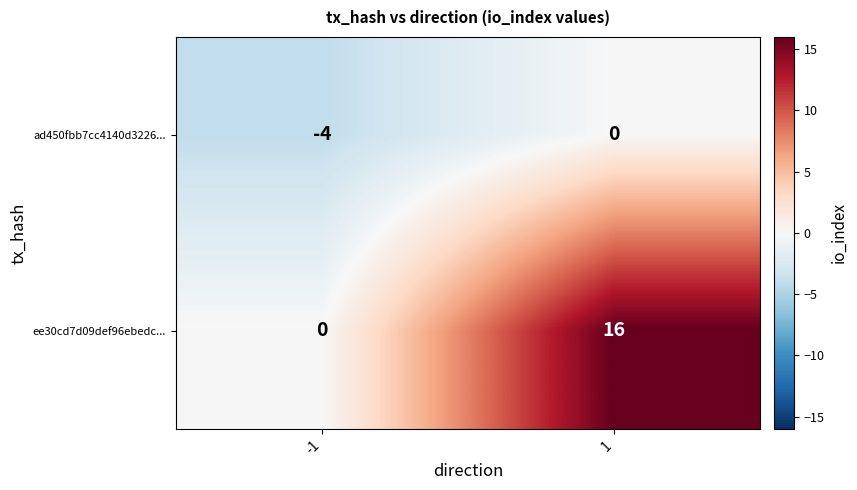

What is the sum of the ad450fbb7cc4140d3226... values at 1 and -1?

-4